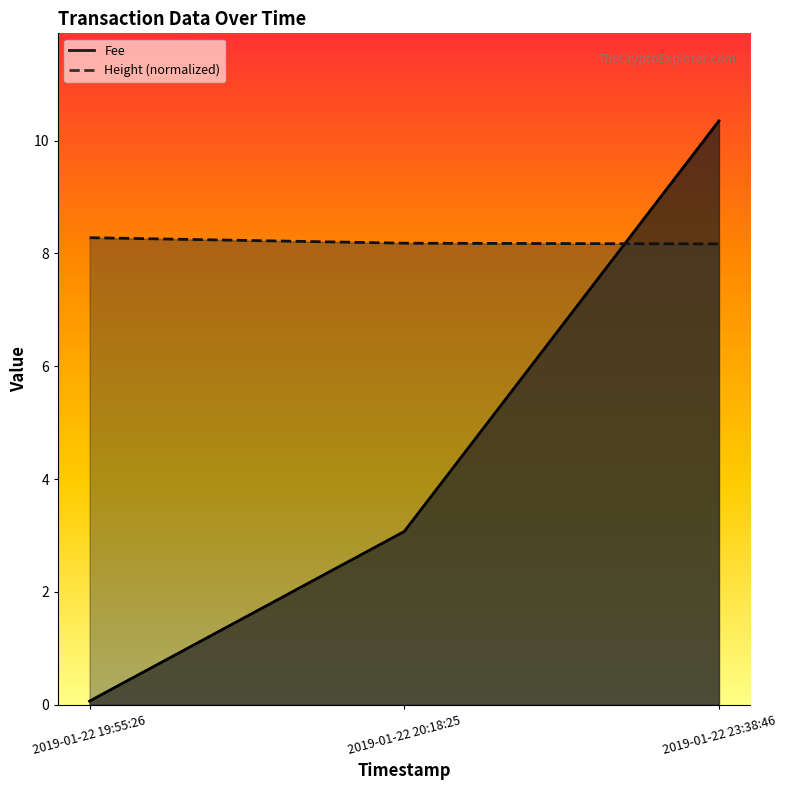

Where does the Fee series first go above 3?

2019-01-22 20:18:25